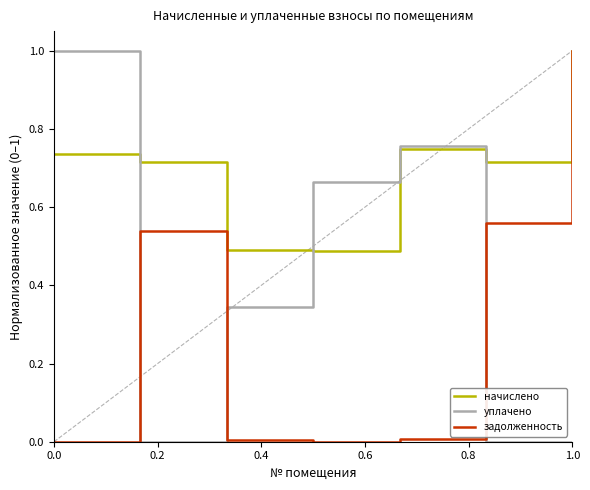

Which series ends up on top after the final intersection of уплачено and задолженность?

задолженность